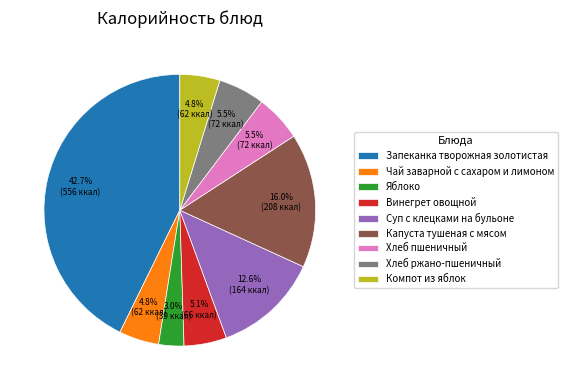

Combined, do Суп с клецками на бульоне and Яблоко account for over 50%?

No